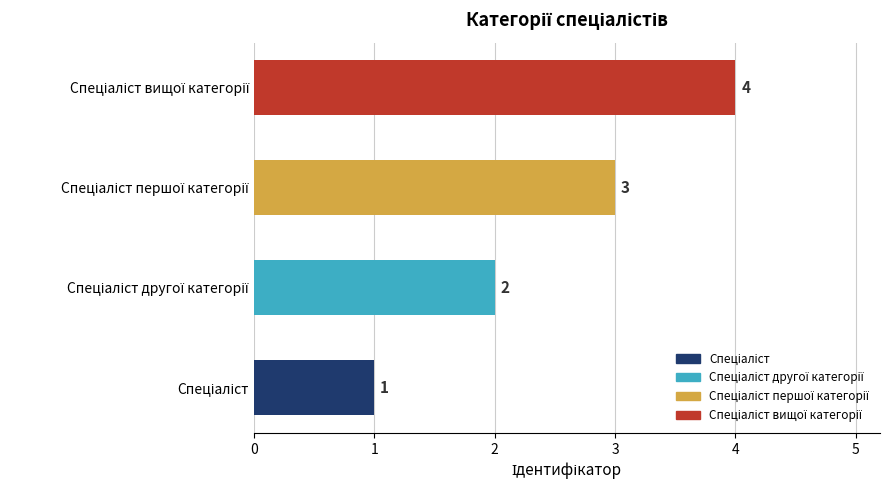

What is the sum of all values?

10